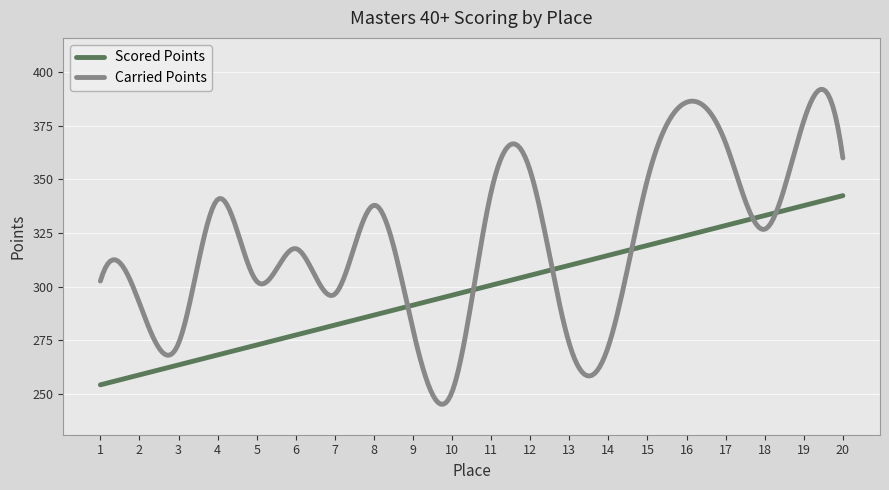

After their last crossing, which series has the higher values: Carried Points or Scored Points?

Carried Points